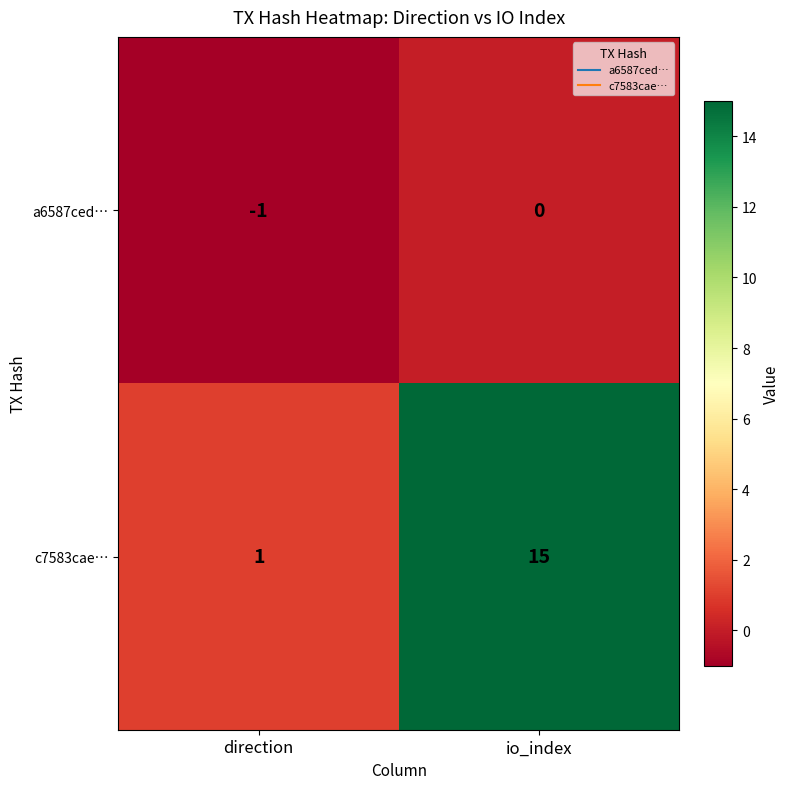

Count the number of categories in the chart.

2